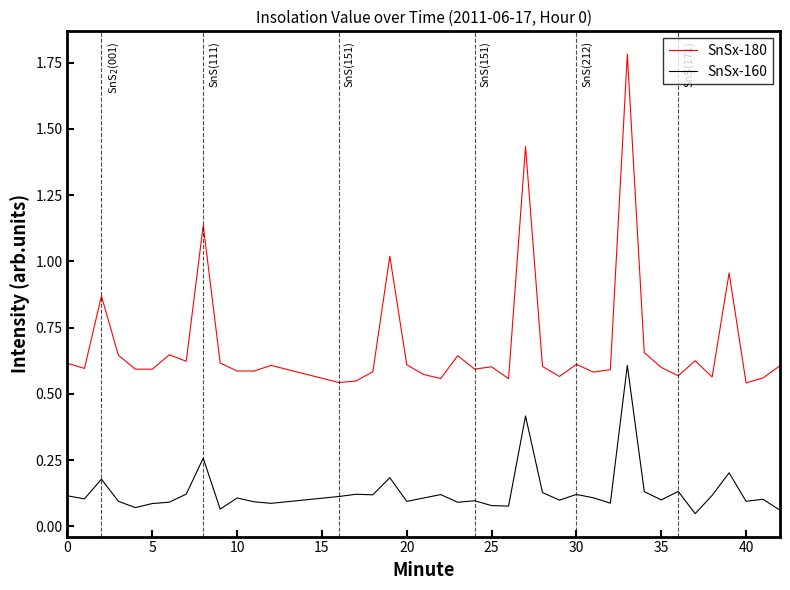

List the series in order of their peak value, lowest first.

SnSx-160, SnSx-180